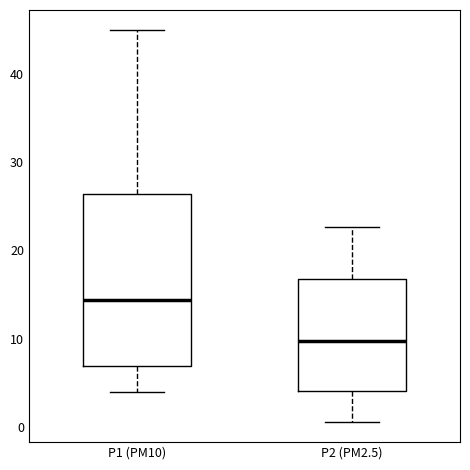

Which box has the lowest median line?

P2 (PM2.5)